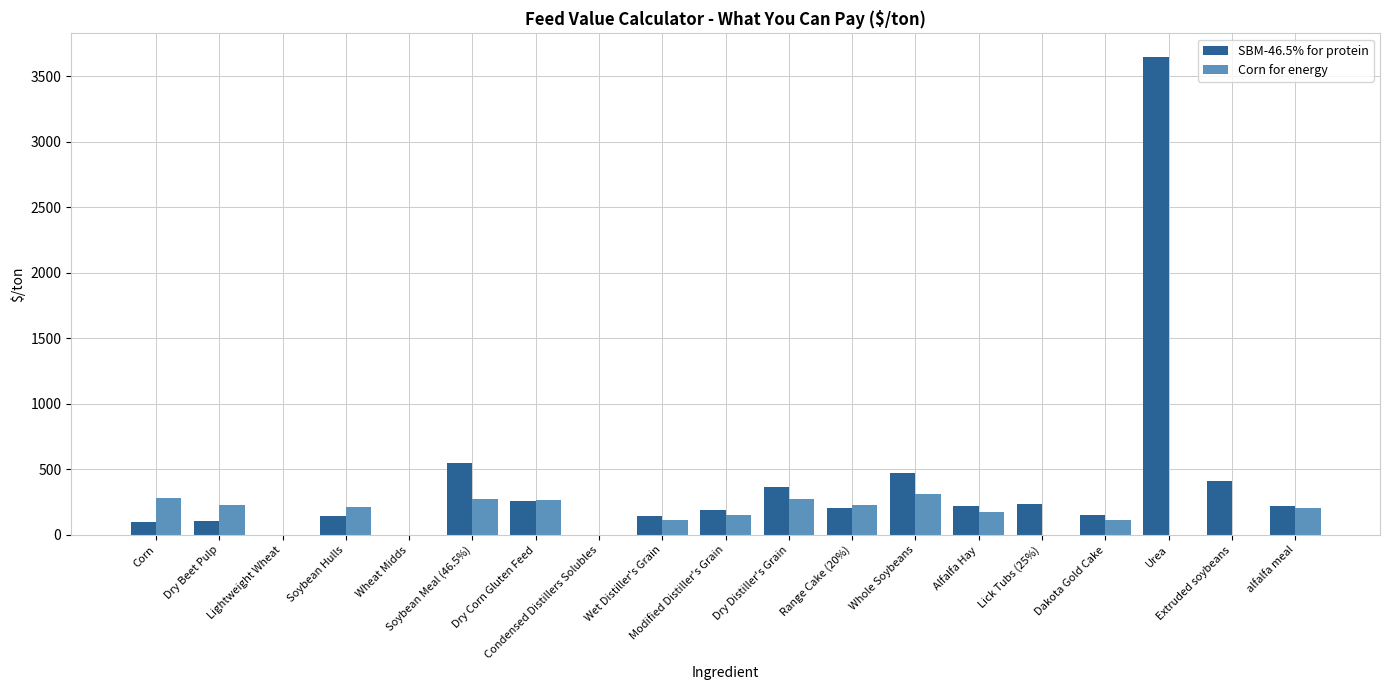

Where does the Corn for energy series first go above 177?

Corn